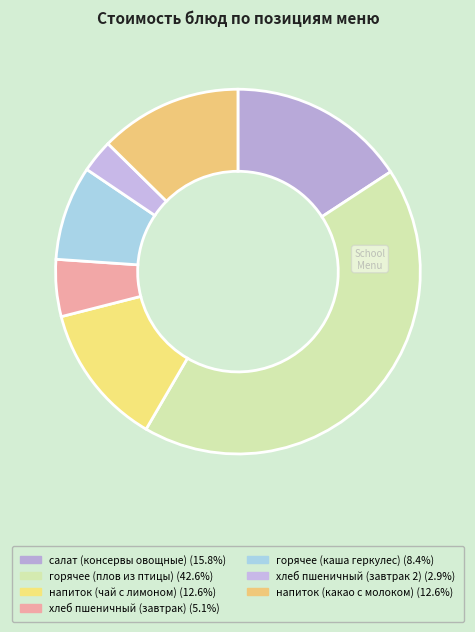

How many segments does this pie chart have?

7